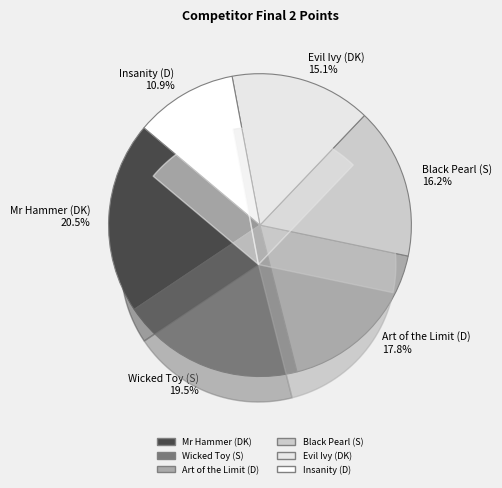

Which has a higher value, Mr Hammer (DK) or Art of the Limit (D)?

Mr Hammer (DK)